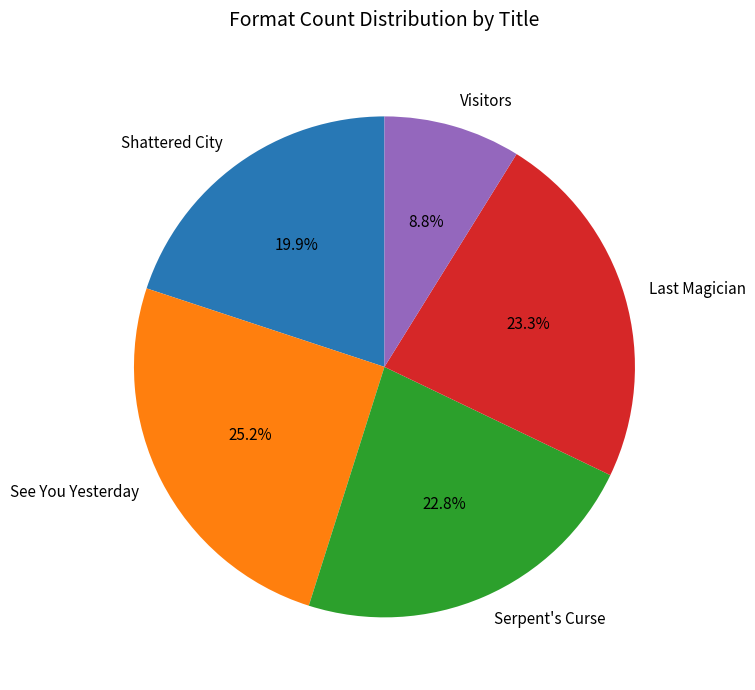

True or false: Serpent's Curse accounts for 23% of the total.

True